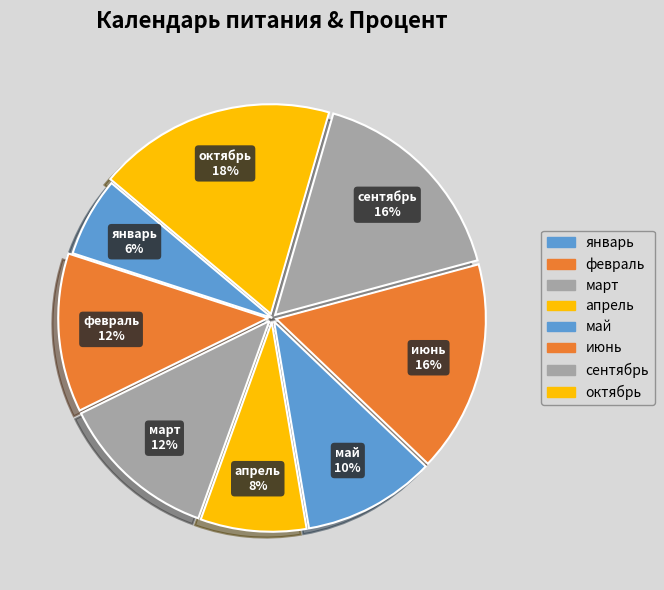

Do март and июнь together represent more than half of the pie?

No